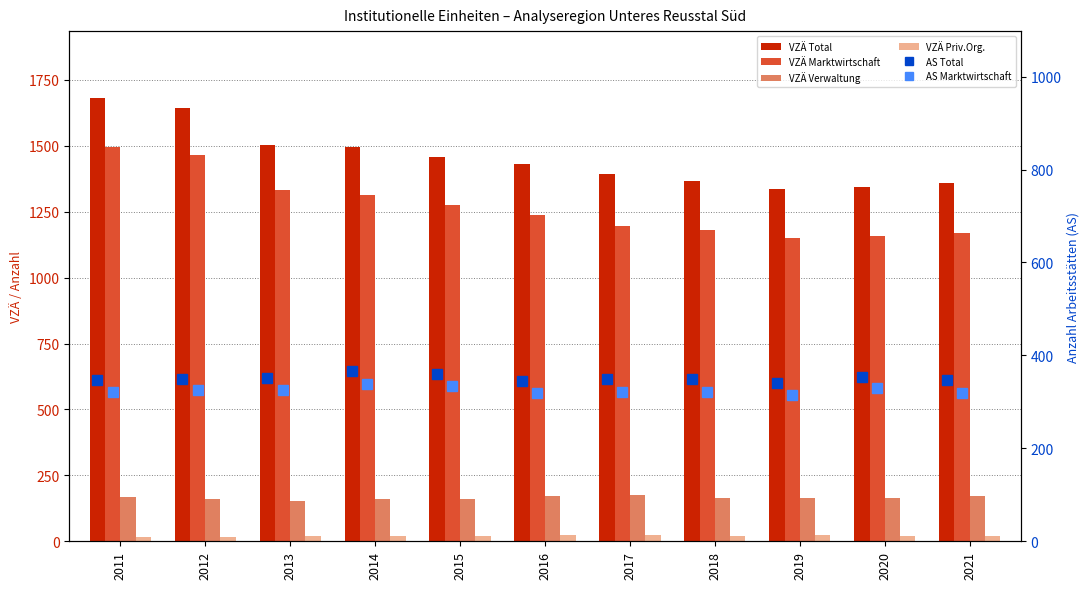

Between 2014 and 2020, which series saw the biggest shift?

VZÄ Marktwirtschaft